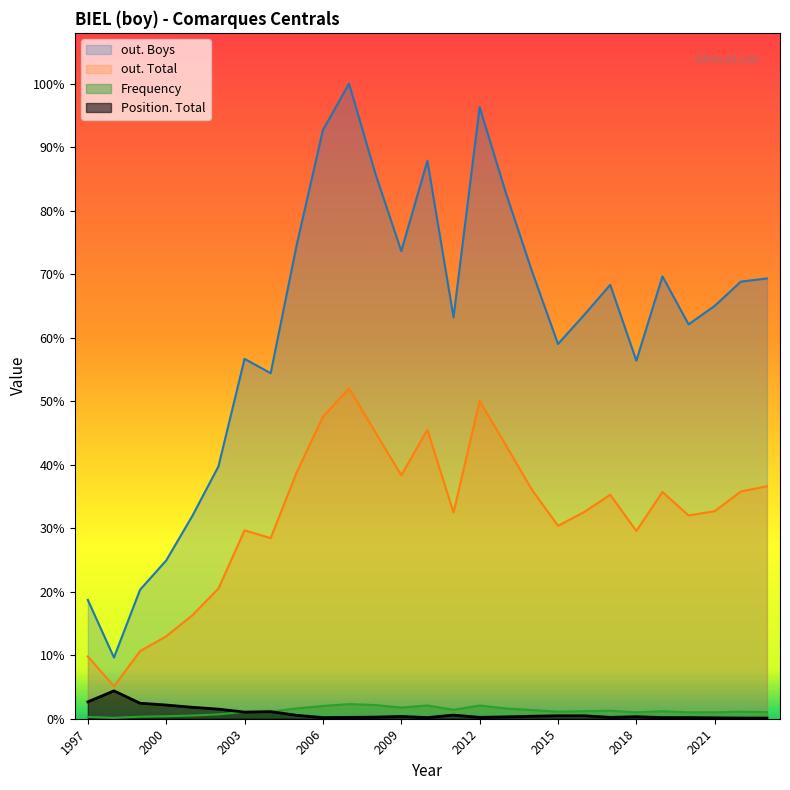

Is the value of out. Boys at 2018 greater than the value of Frequency at 2015?

Yes